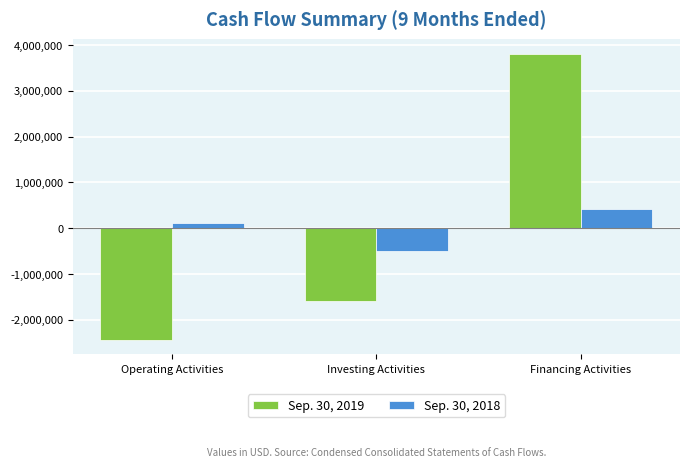

What is the average value of the Sep. 30, 2018 series?

12414